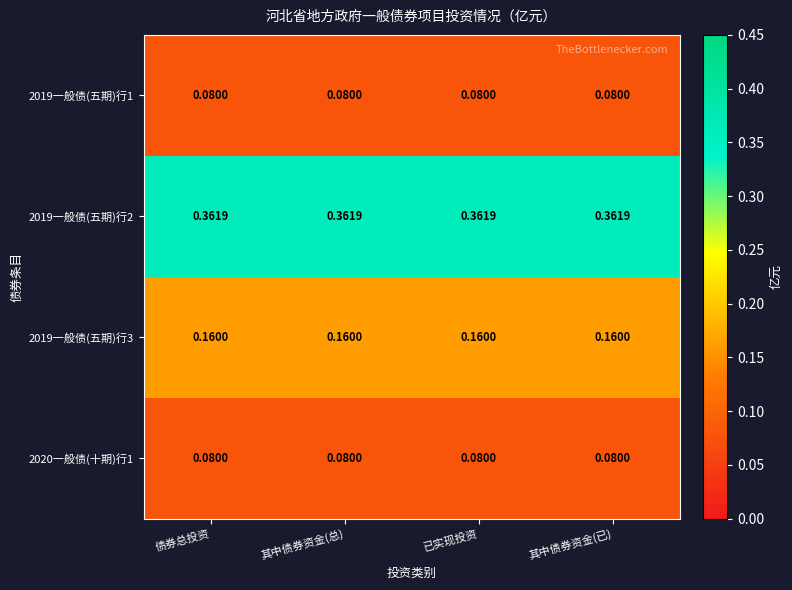

Is the value of 2019一般债(五期)行3 at 已实现投资 greater than the value of 2019一般债(五期)行1 at 其中债券资金(总)?

Yes